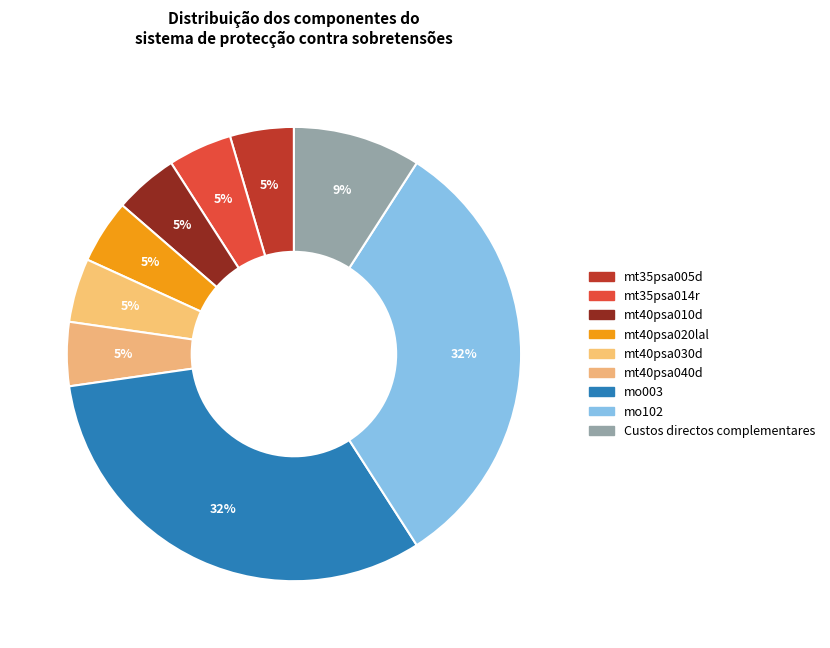

To the nearest percent, what is the difference between the largest and smallest slice percentages?

27%